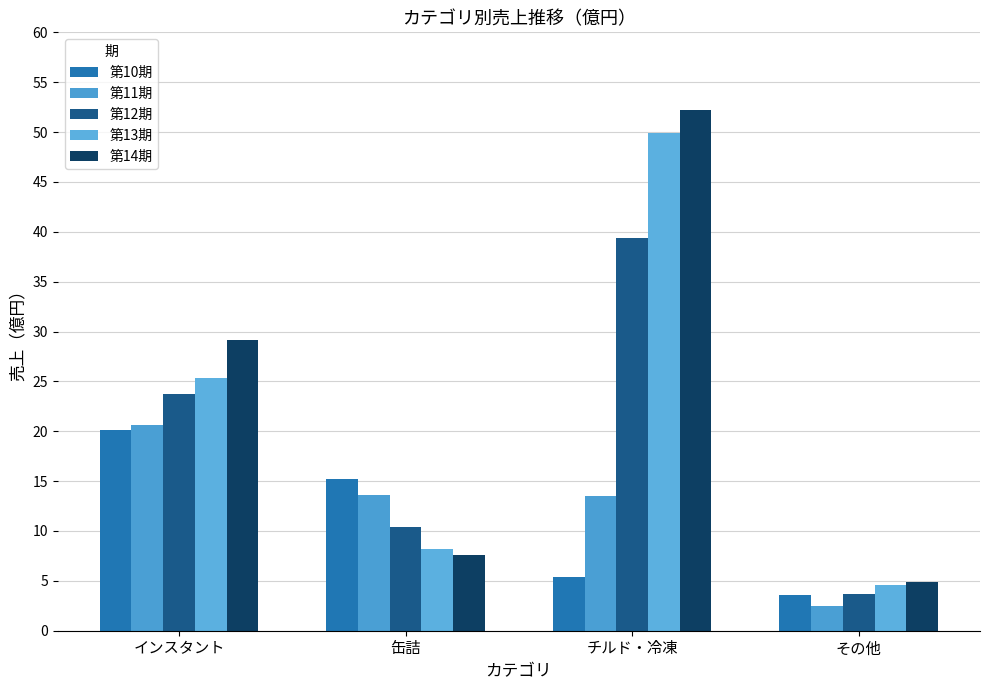

How many data points in 第12期 are less than 23?

2